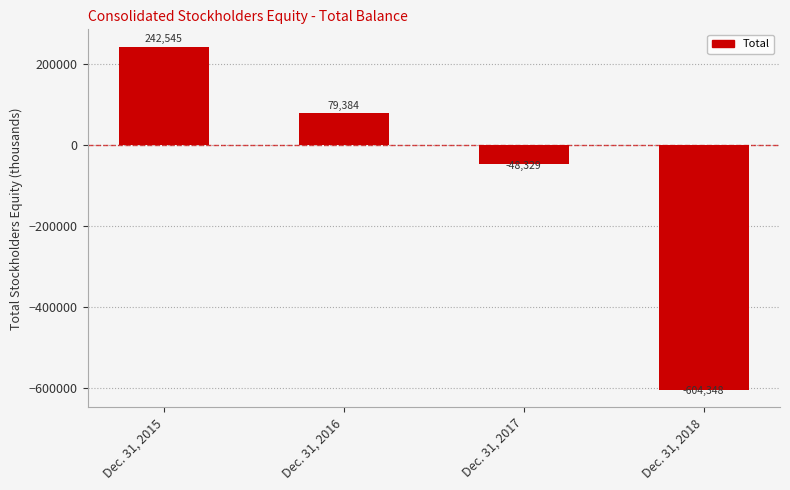

List the labels in order of value, largest first.

Dec. 31, 2015, Dec. 31, 2016, Dec. 31, 2017, Dec. 31, 2018